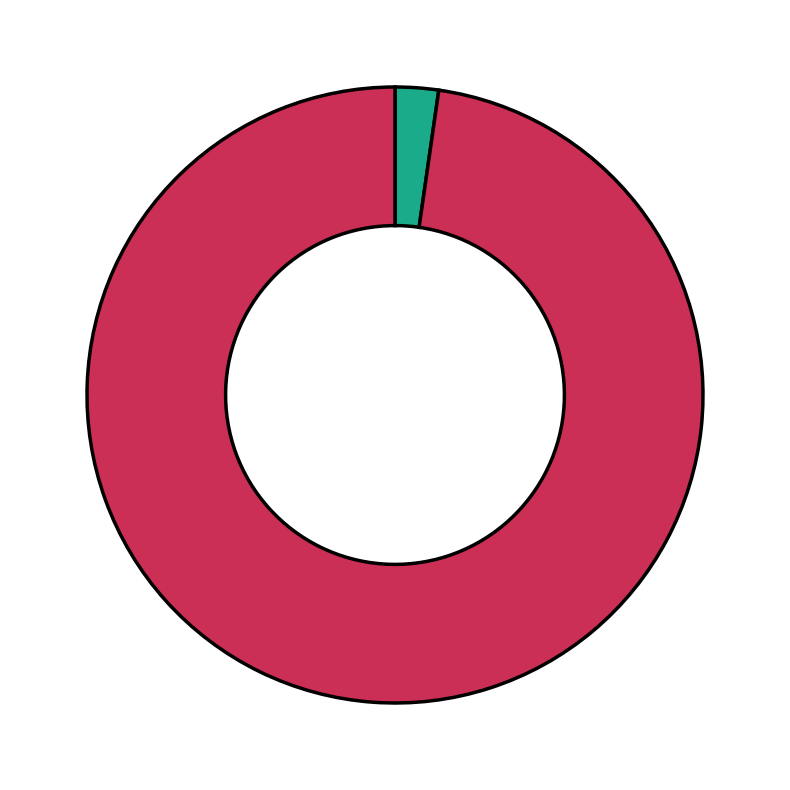

Is there a majority slice in this chart?

Yes